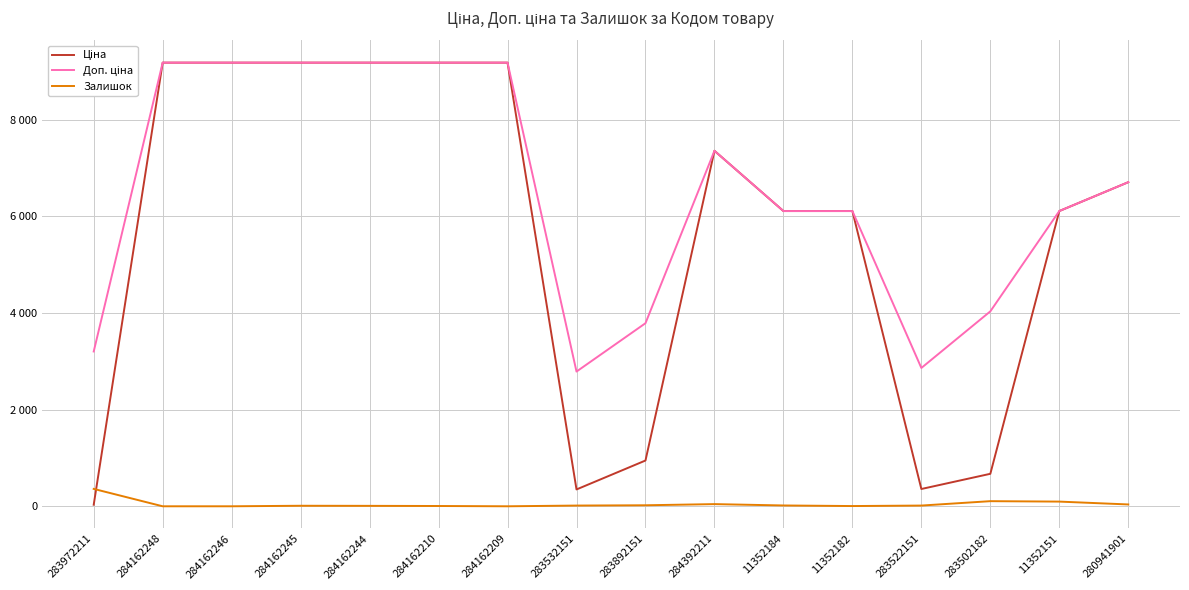

What is the maximum value shown in the chart?

9185.1